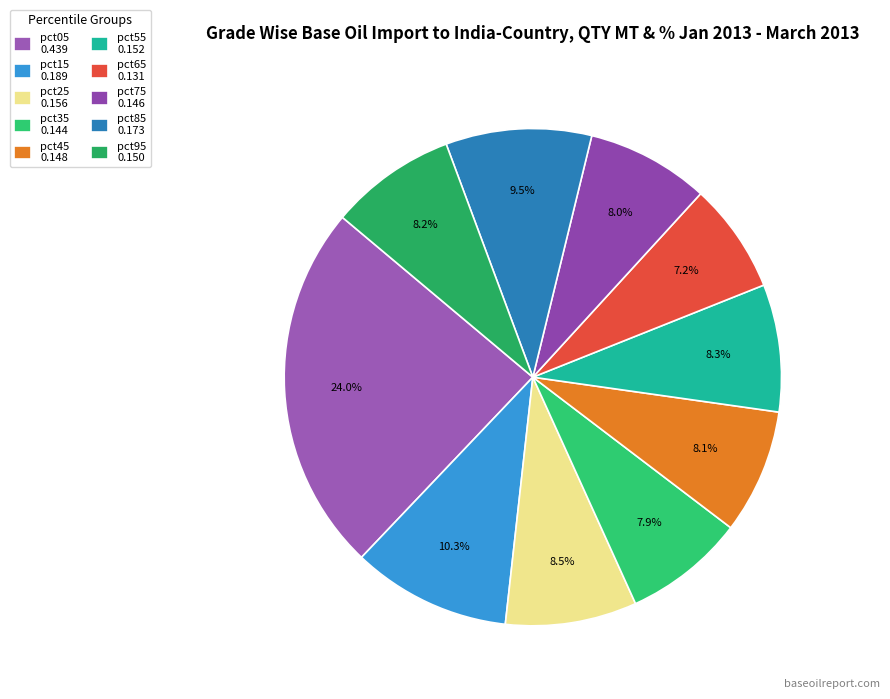

To the nearest percent, what is the combined percentage of pct15 and pct85?

20%